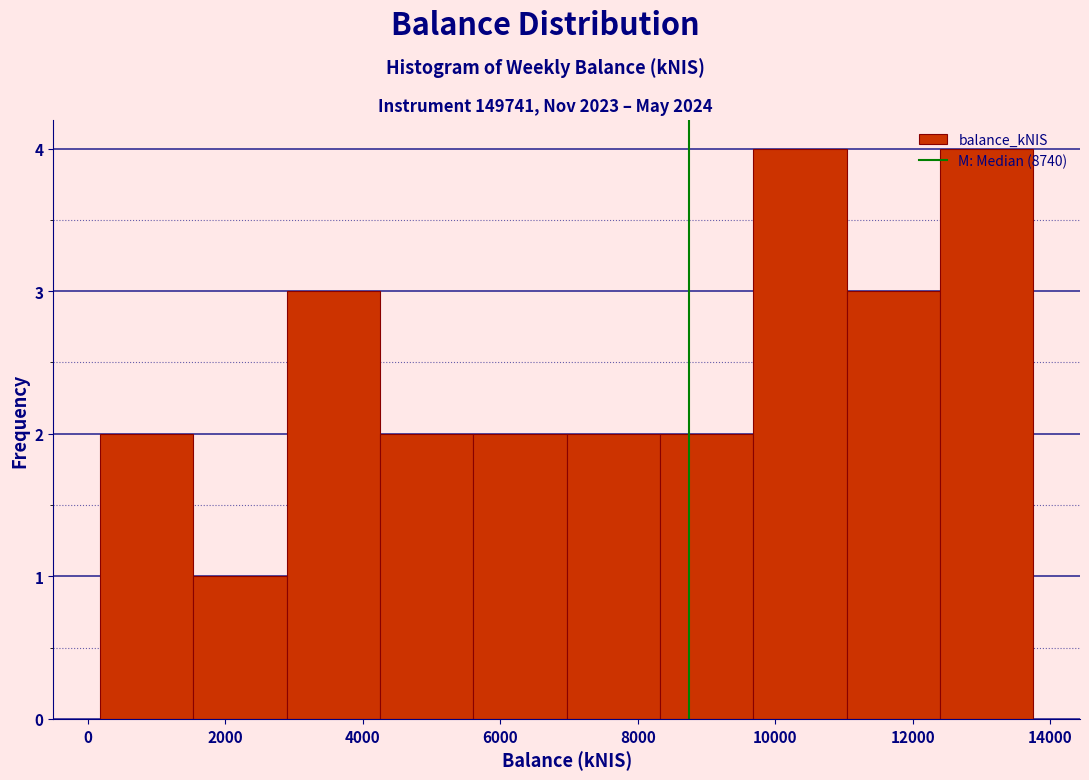

How tall is the bar that spans 1600 to 2800 on the x-axis? Neither the bar edges nor the heights are printed on the chart, so give them approximately, as read against the axes.

1